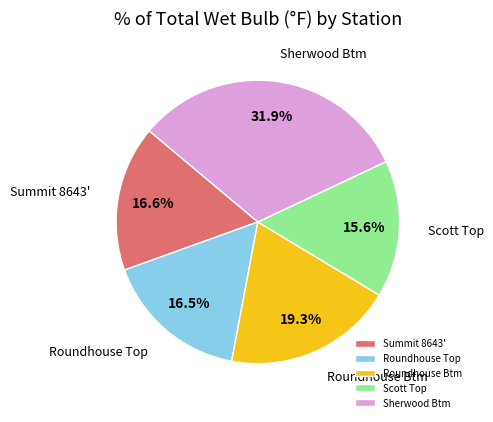

What is the total percentage of Summit 8643' and Sherwood Btm?

48.5%